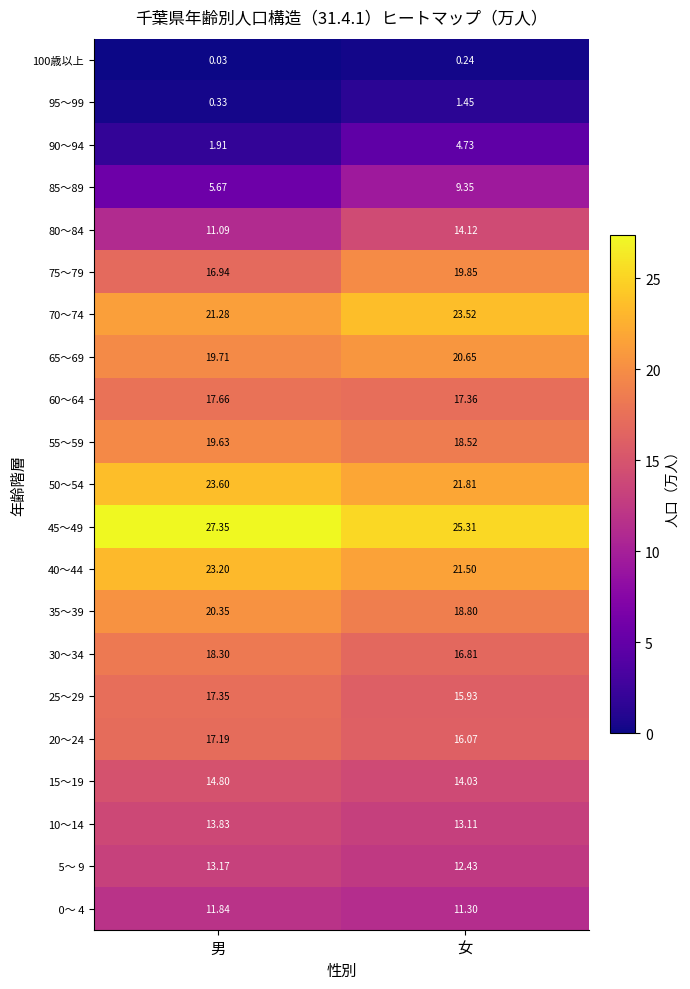

At which label does 55～59 first exceed 19?

男